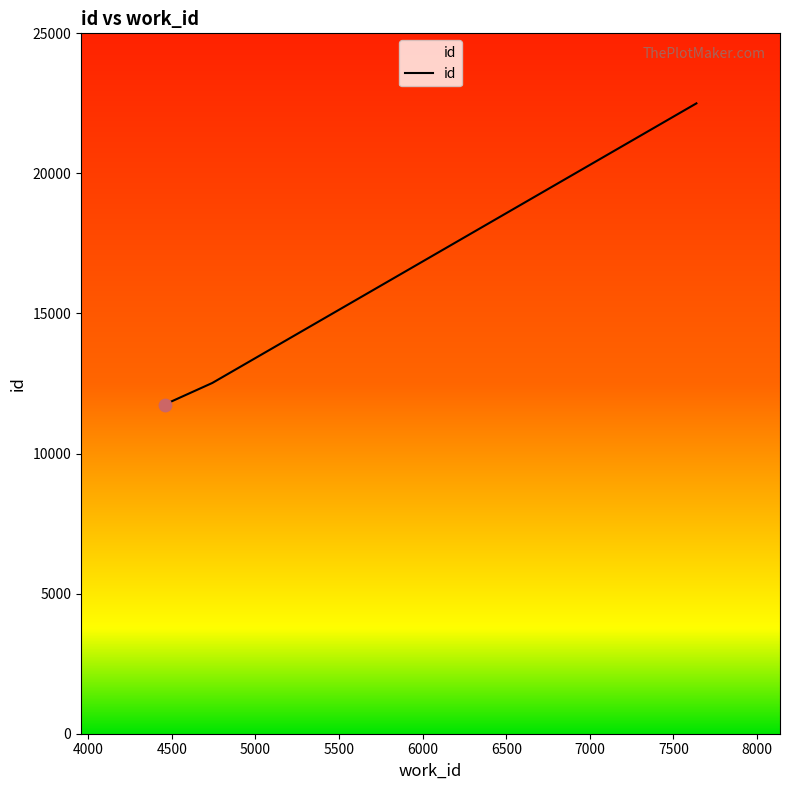

What is the minimum value shown in the chart?

11751